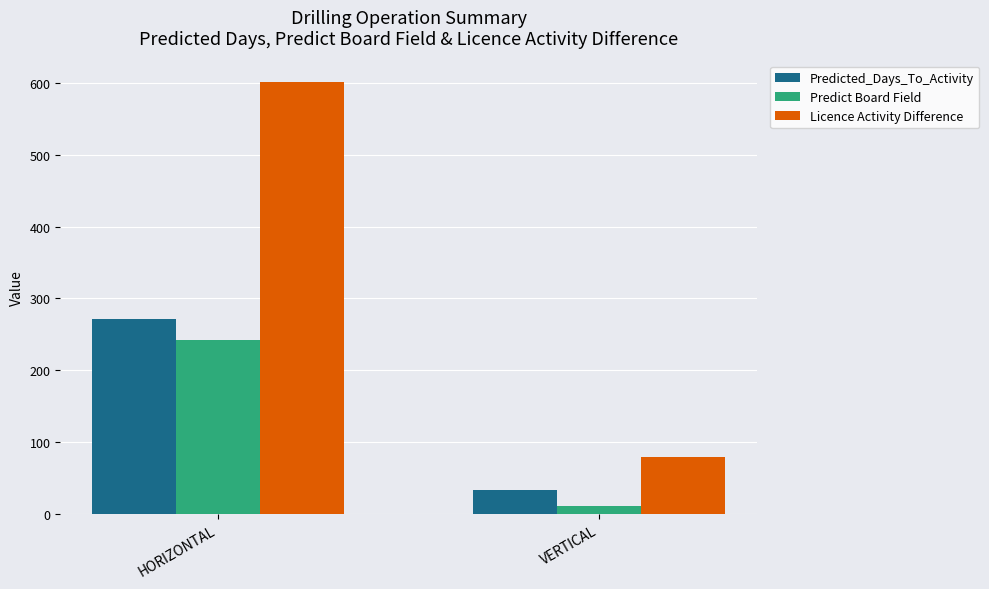

Where is Licence Activity Difference nearest to the value 340?

VERTICAL